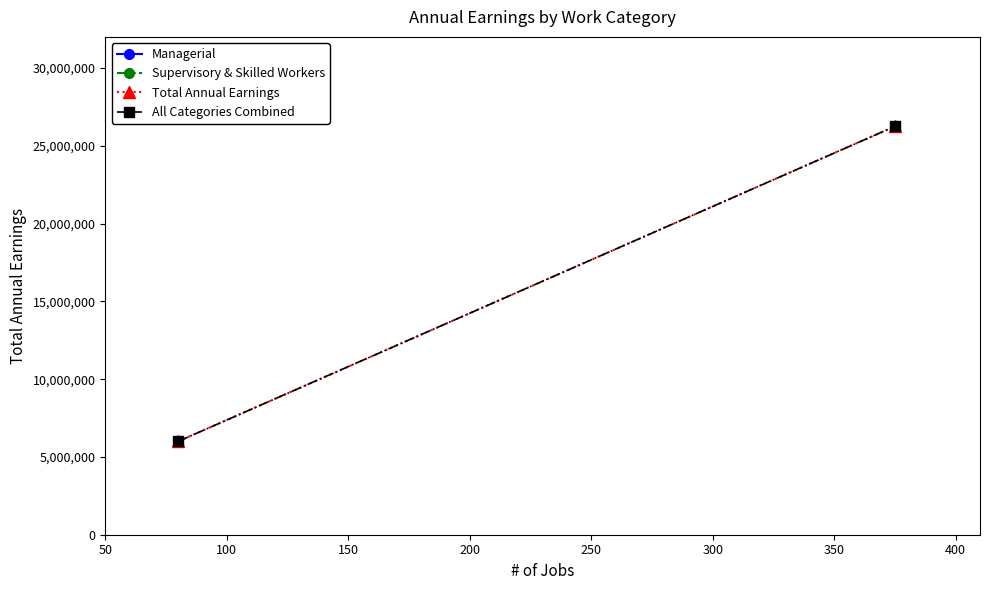

Which series has the largest total across all categories?

Total Annual Earnings